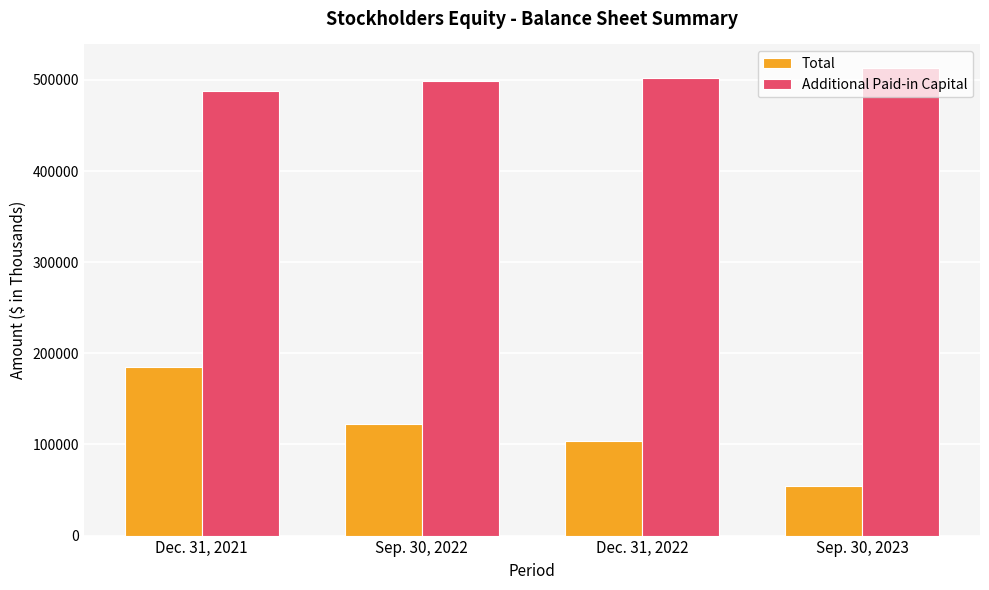

How many Additional Paid-in Capital values are between 499082 and 513225?

3